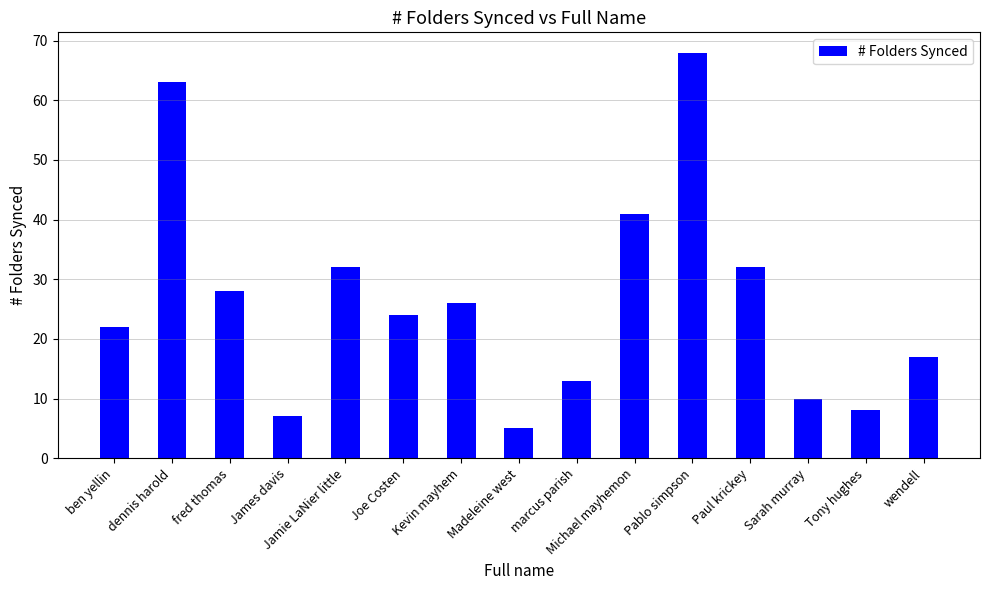

Reading right to left, transcribe all the data shown in this chart.

17	8	10	32	68	41	13	5	26	24	32	7	28	63	22